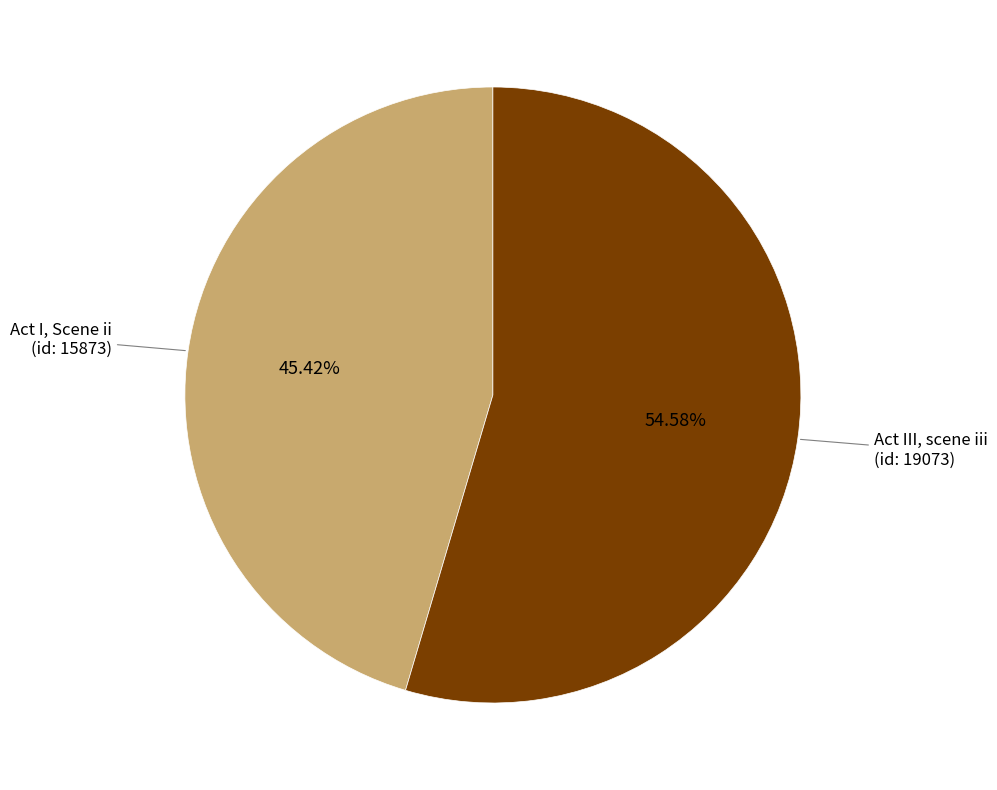

Which has a higher value, Act III, scene iii (id: 19073) or Act I, Scene ii (id: 15873)?

Act III, scene iii (id: 19073)